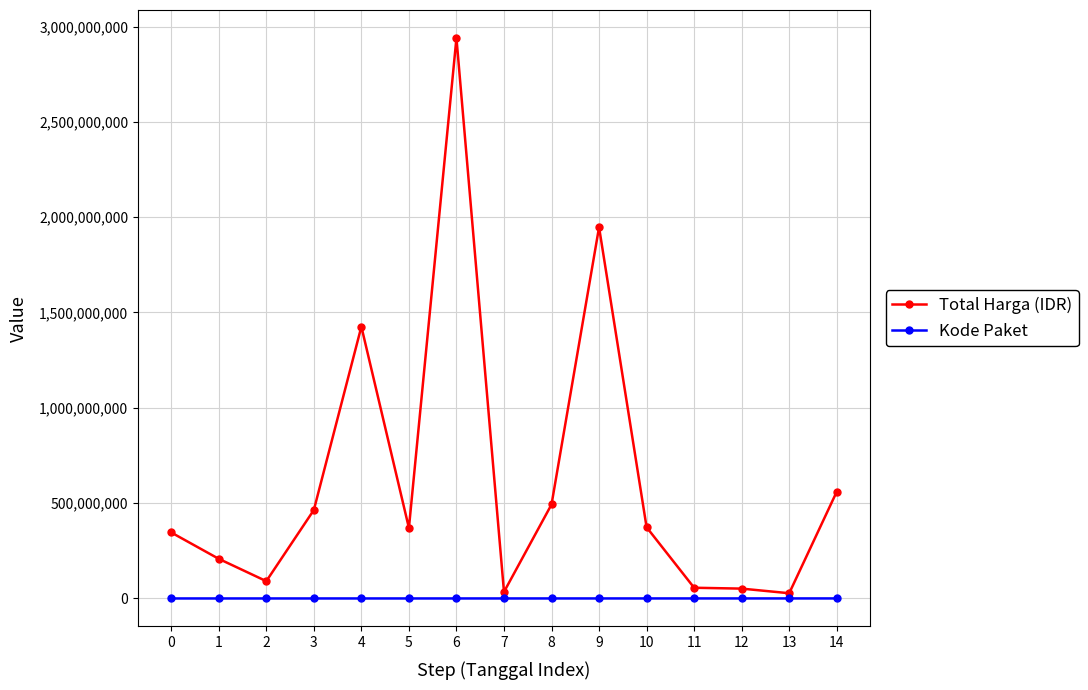

Which series has the widest spread of values?

Total Harga (IDR)